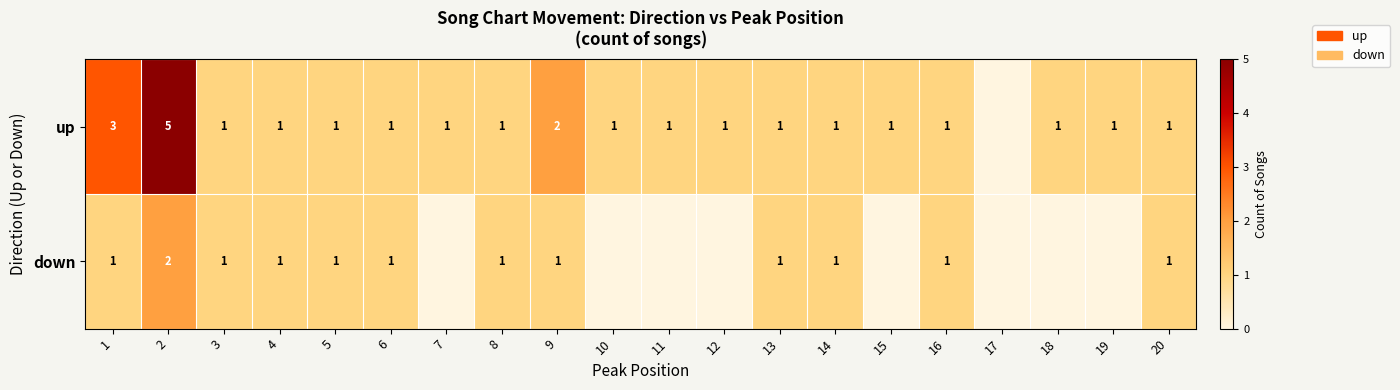

Which has a higher value, 9 or 20?

9